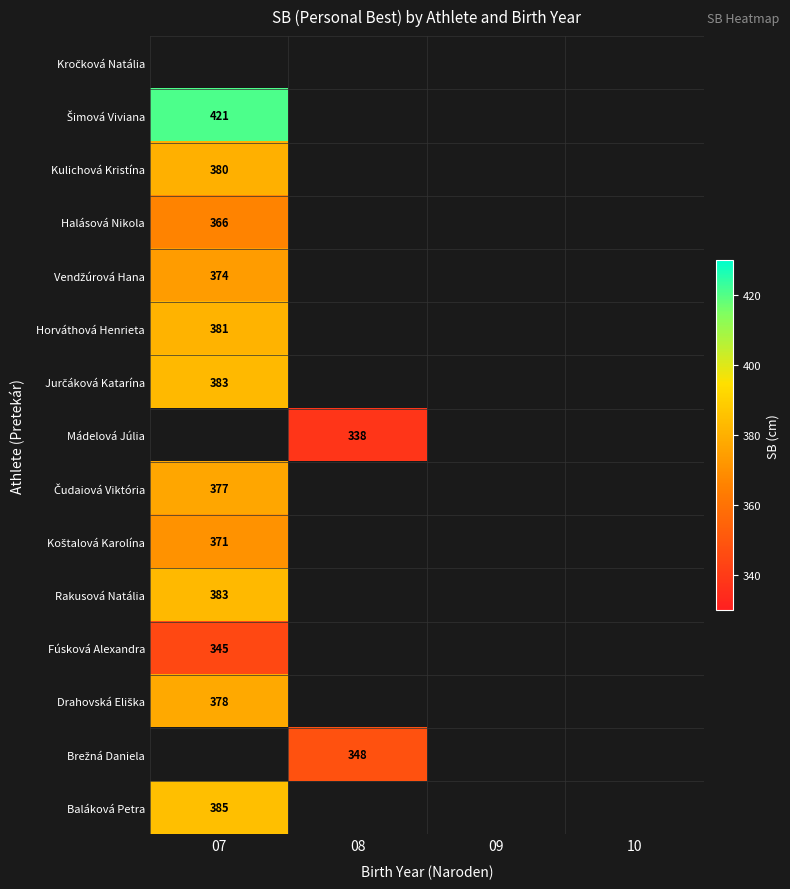

The Mádelová Júlia series shows 338 at 08. True or false?

True